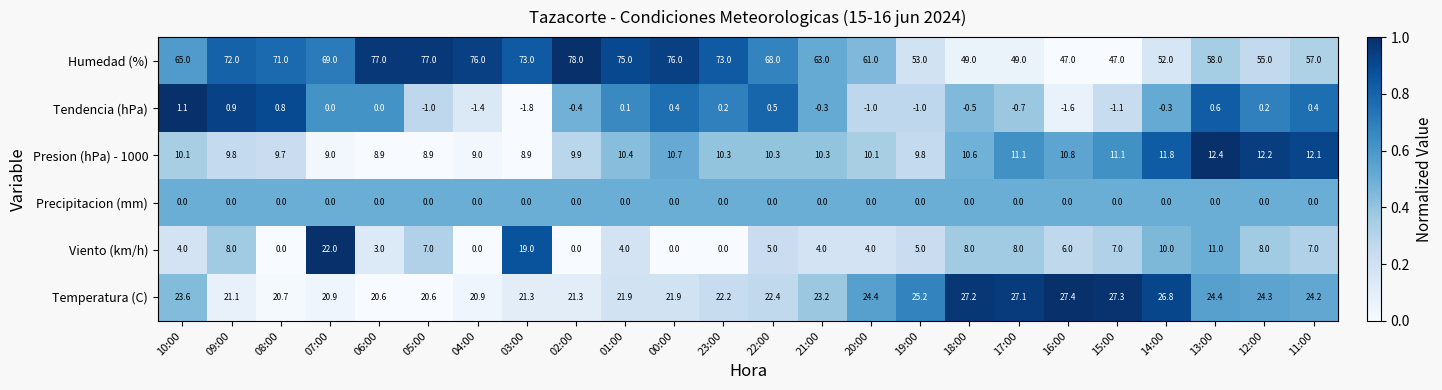

Between 09:00 and 08:00, which series saw the biggest shift?

Viento (km/h)